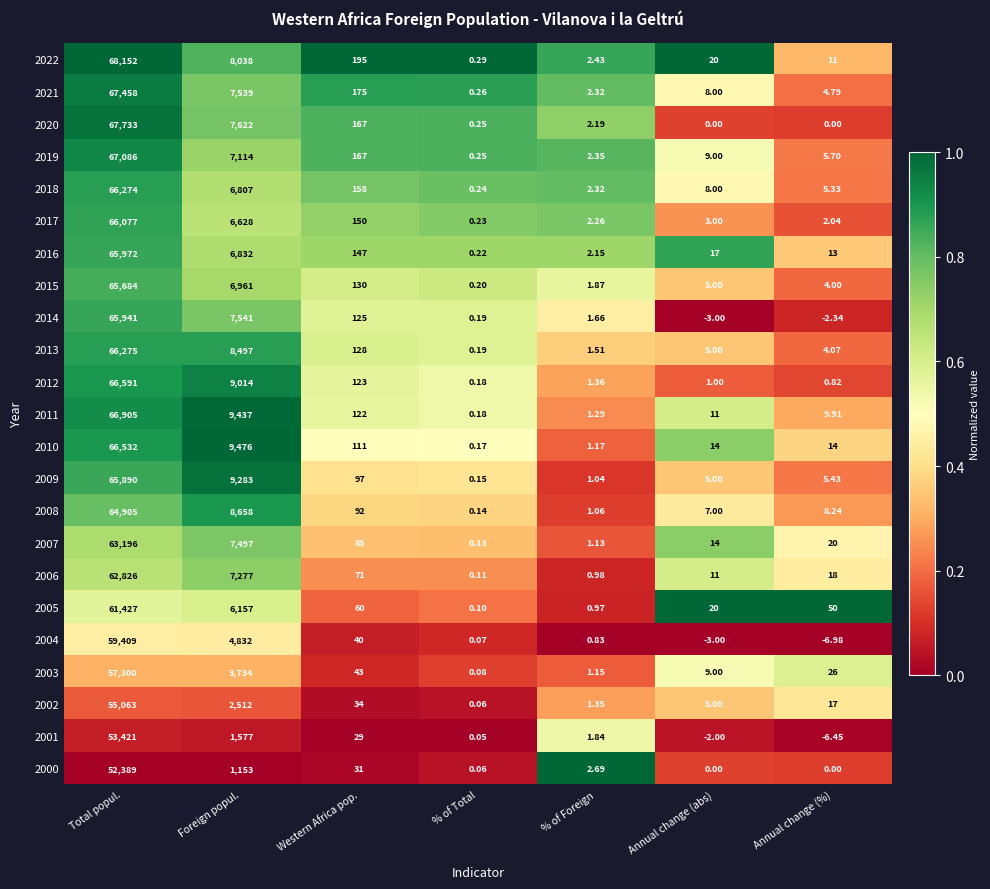

At which category is the sum across all series the highest?

Total popul.